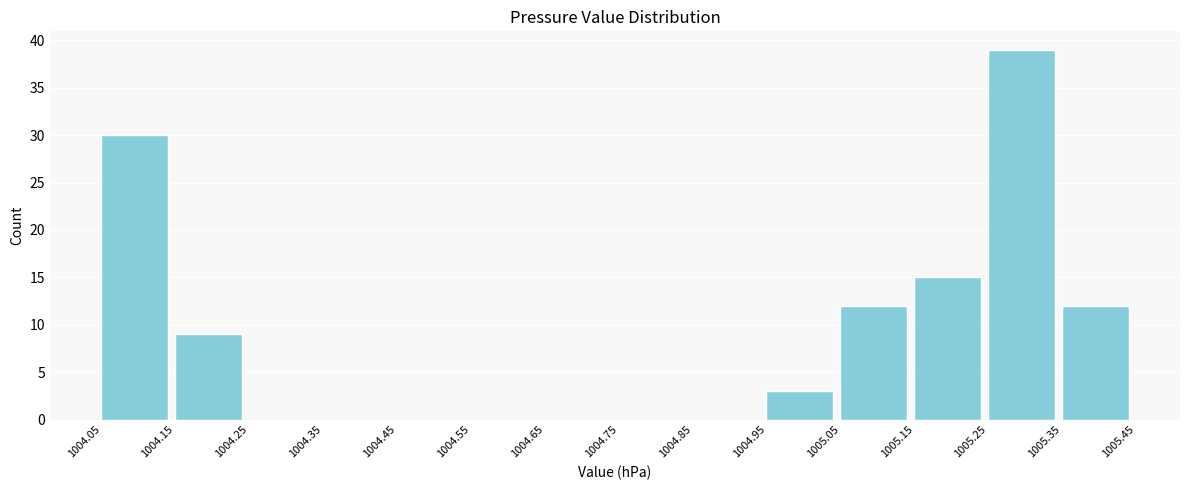

What is the height of the bar covering 1005.35 to 1005.45 on the x-axis? The values are not printed on the chart, so give them approximately, as read against the axis.

12